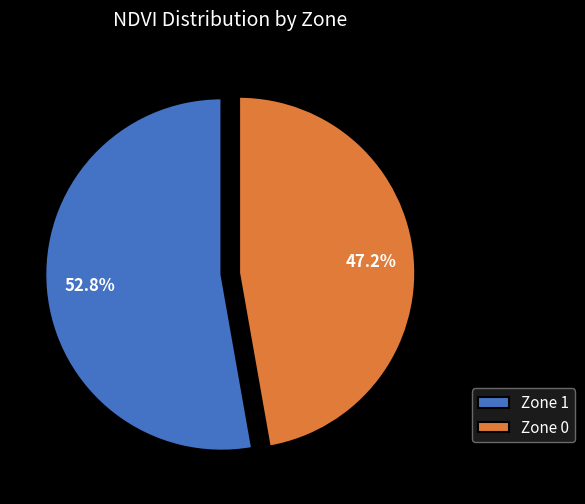

What percentage is the Zone 1 slice, to the nearest percent?

53%